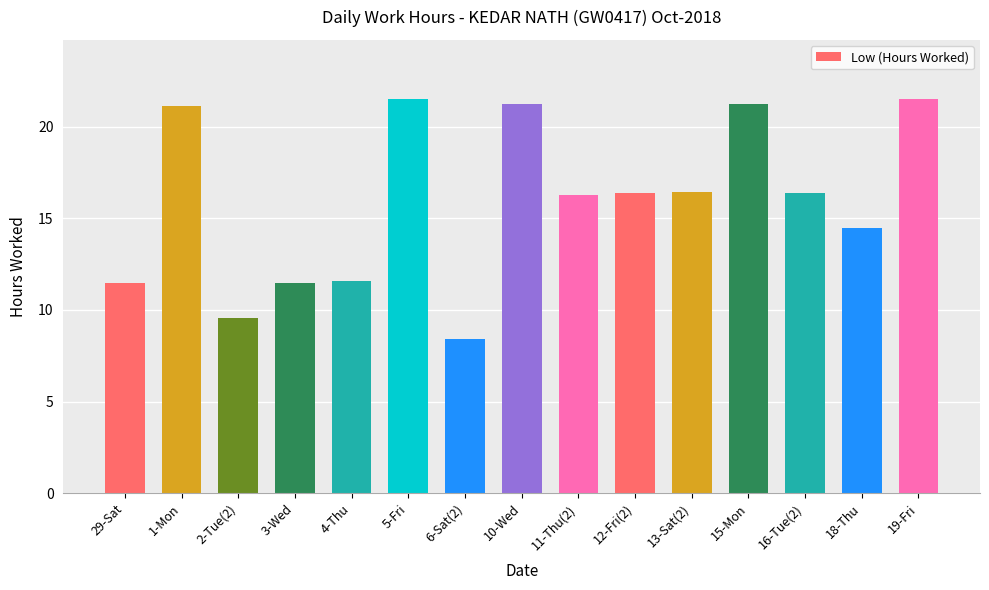

What is the value of the 15th bar from the left?

21.5